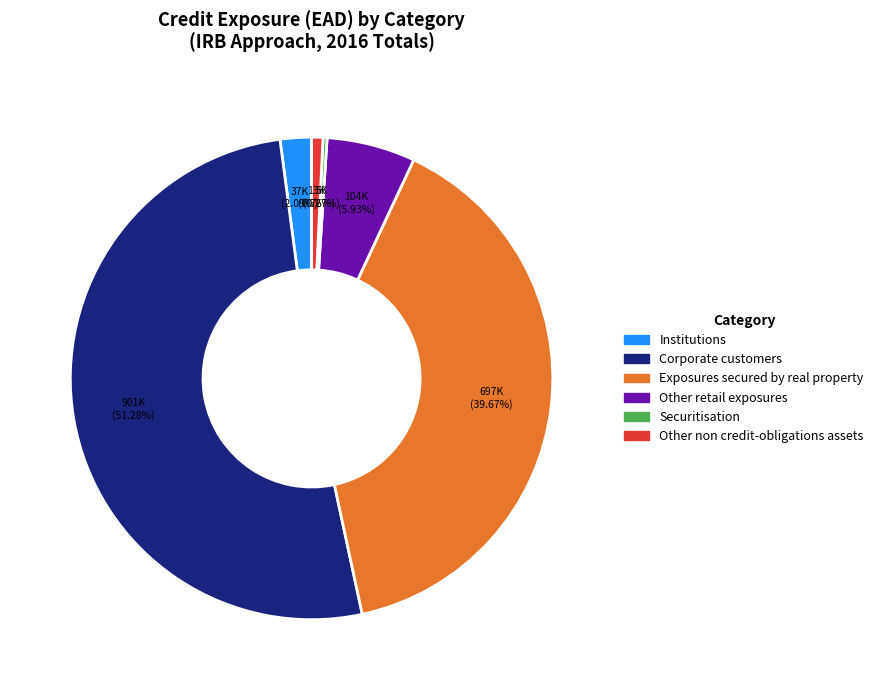

Between Corporate customers and Other retail exposures, which is larger?

Corporate customers